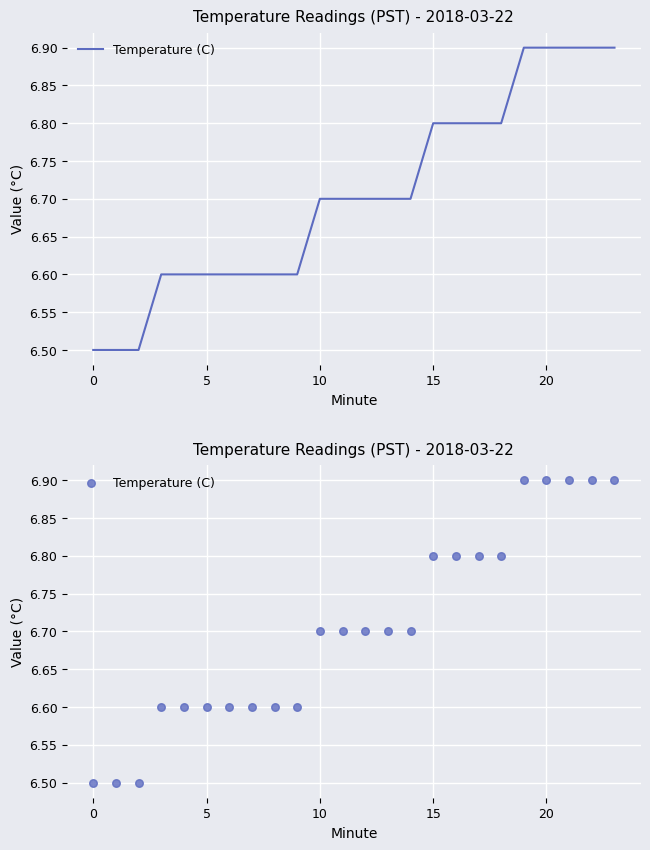

Between 15 and 20, which is larger?

20